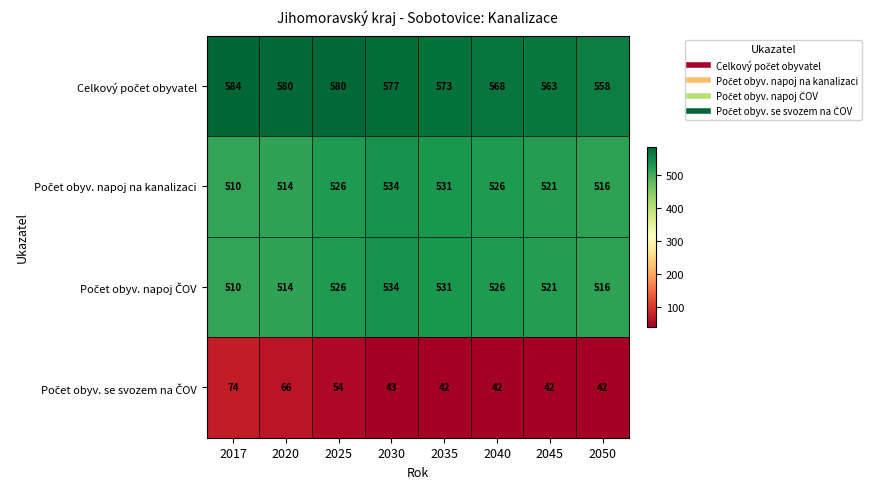

What is the total value across all series at 2045?

1647